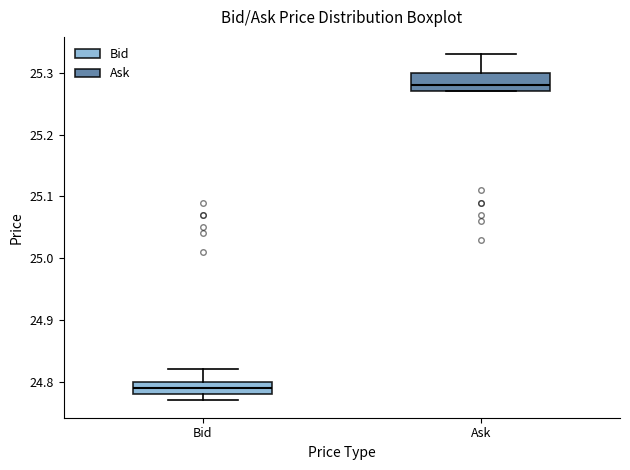

Which box is the tallest, from its lower edge to its upper edge?

Ask